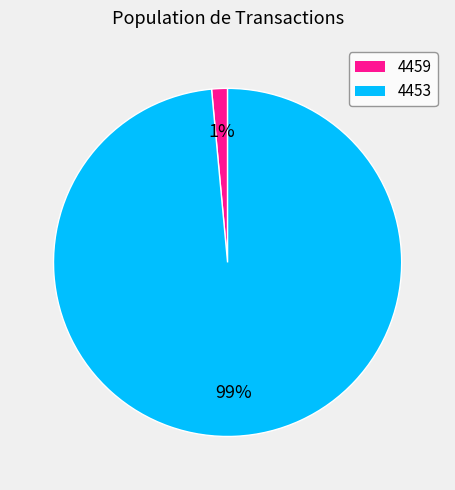

How many slices are in this pie chart?

2